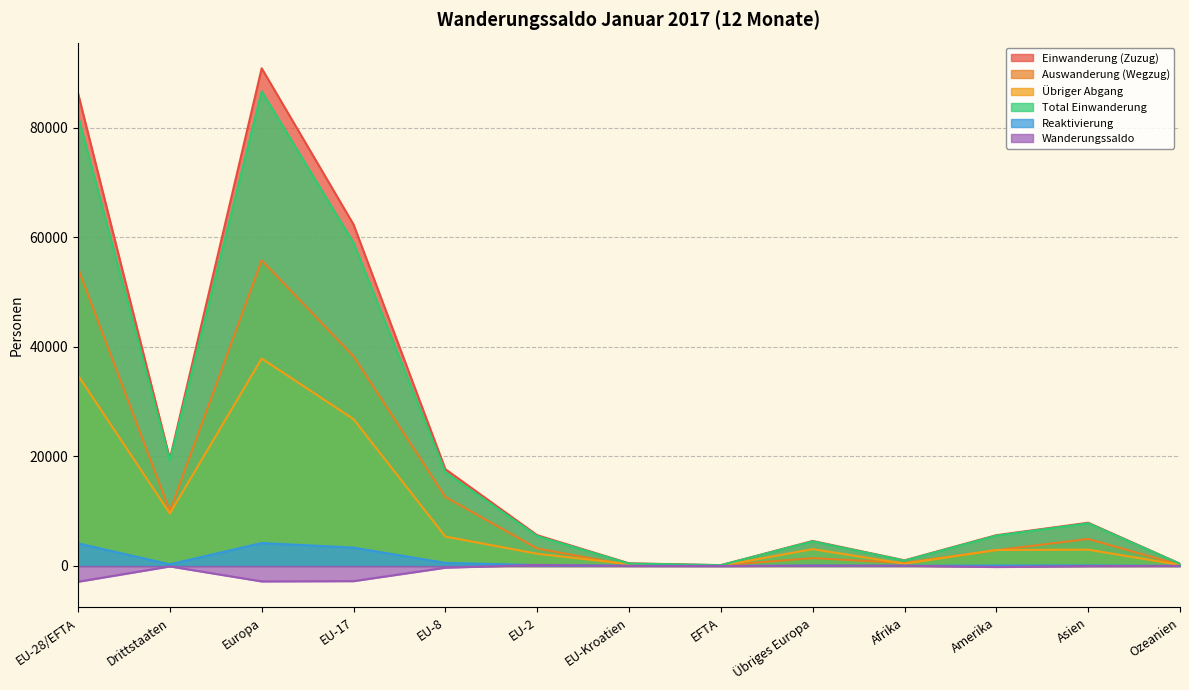

Between Europa and EU-8, which is larger?

Europa